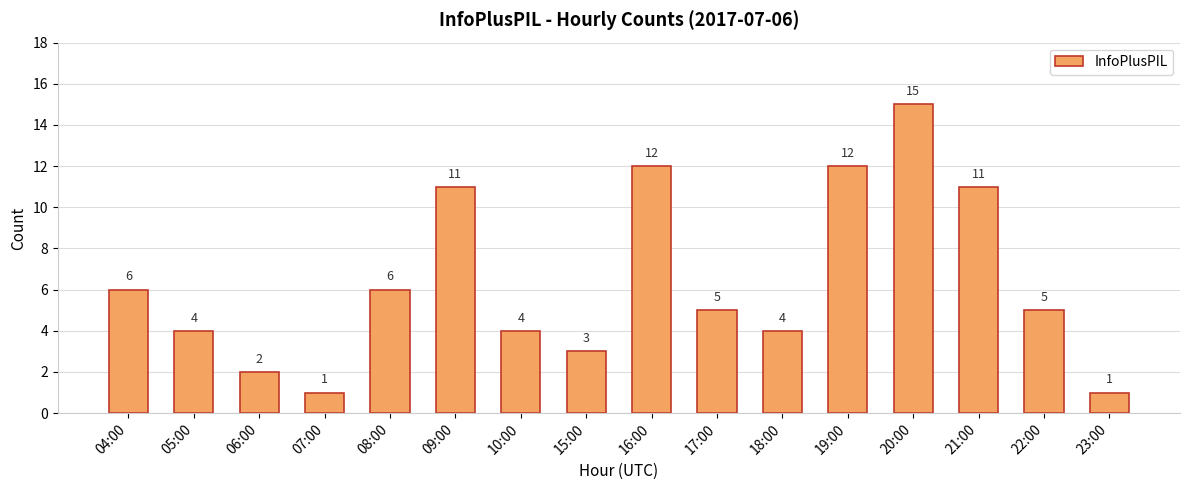

What is the difference between the values at 07:00 and 17:00?

4